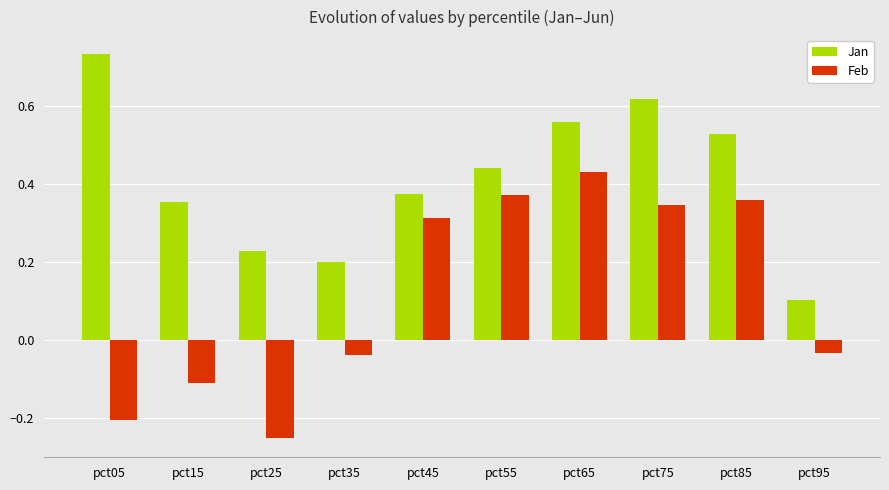

At which category is the sum across all series the highest?

pct65